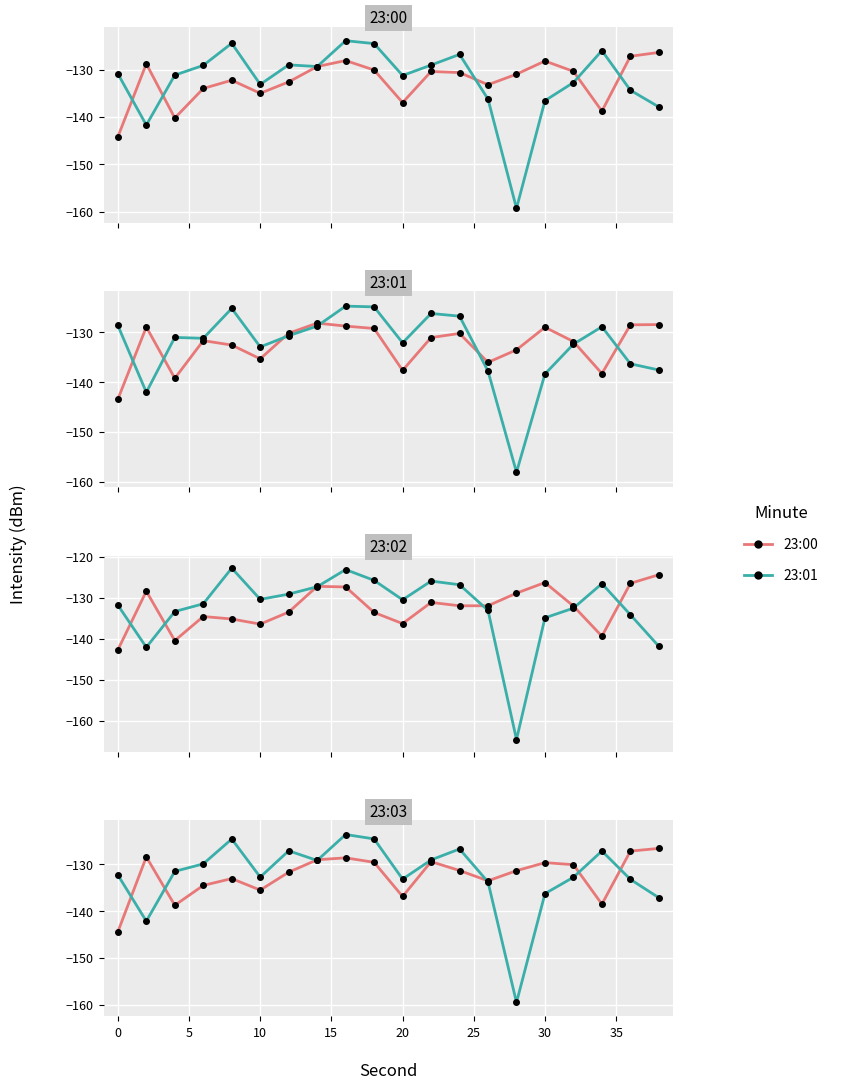

At which label is 23:00 min closest to -135?

10